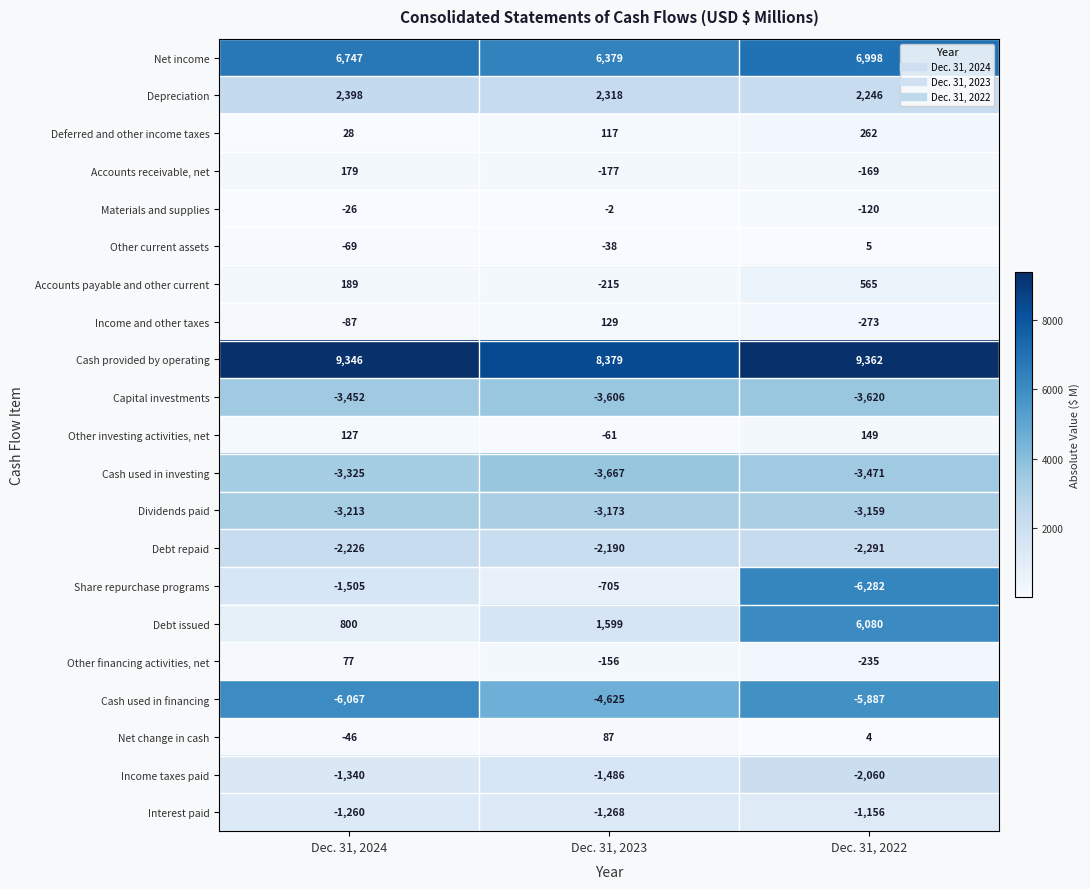

At which category is the sum across all series the highest?

Dec. 31, 2023